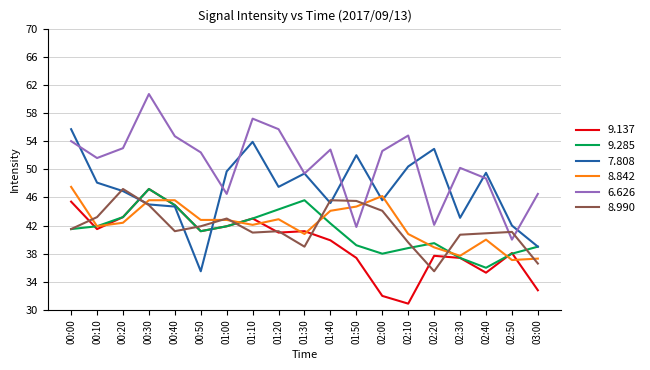

How many lines are shown in the chart?

6